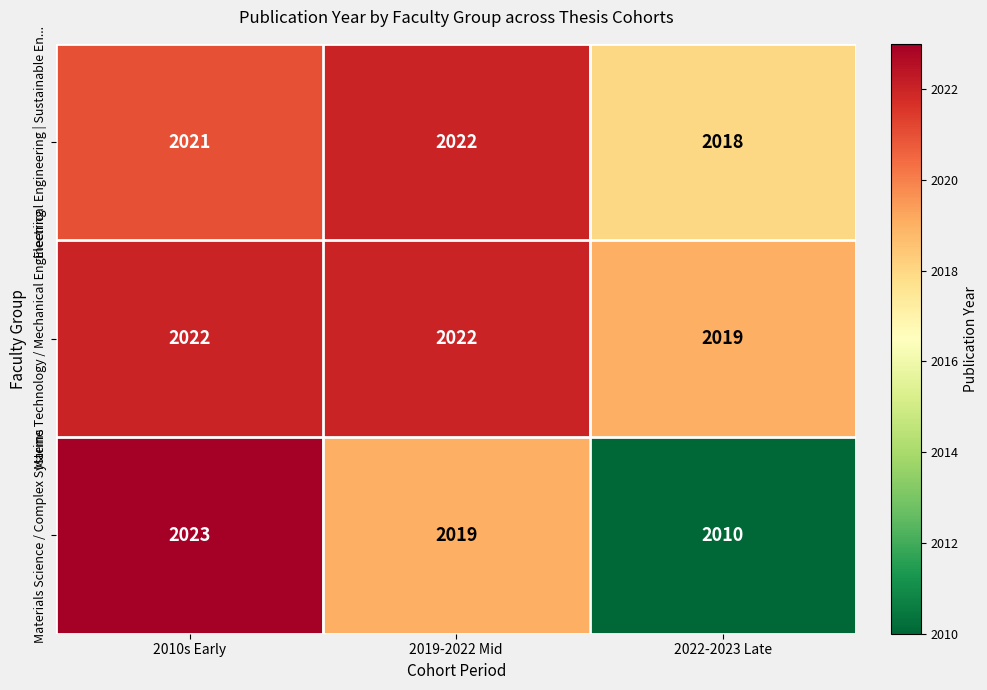

Reading right to left, list all the values displayed in this chart.

Electrical Engineering | Sustainable En...: 2018	2022	2021
Marine Technology / Mechanical Engineering: 2019	2022	2022
Materials Science / Complex Systems: 2010	2019	2023